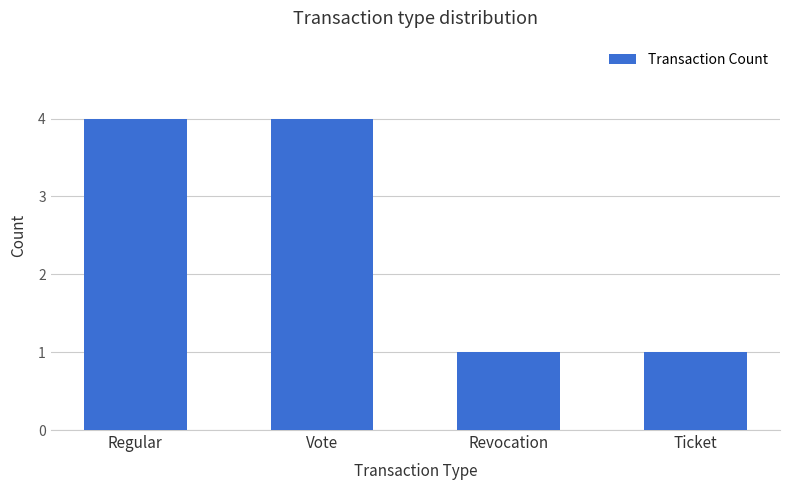

What value does the data have at Regular?

4